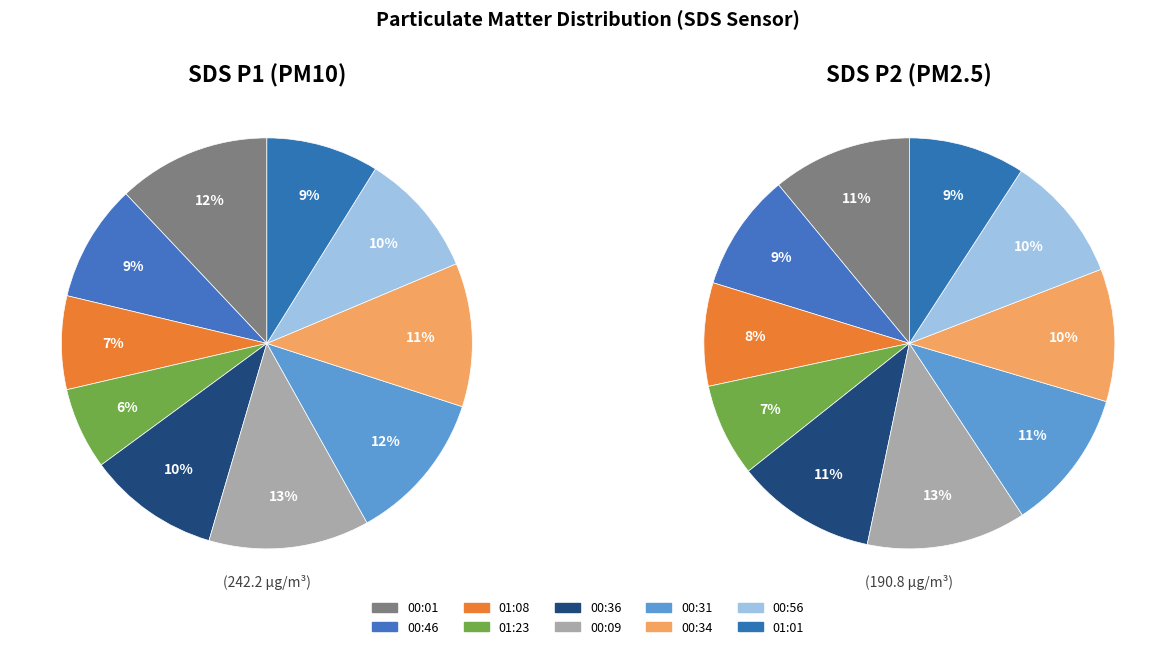

Which has a higher value, 01:08 or 00:56?

00:56